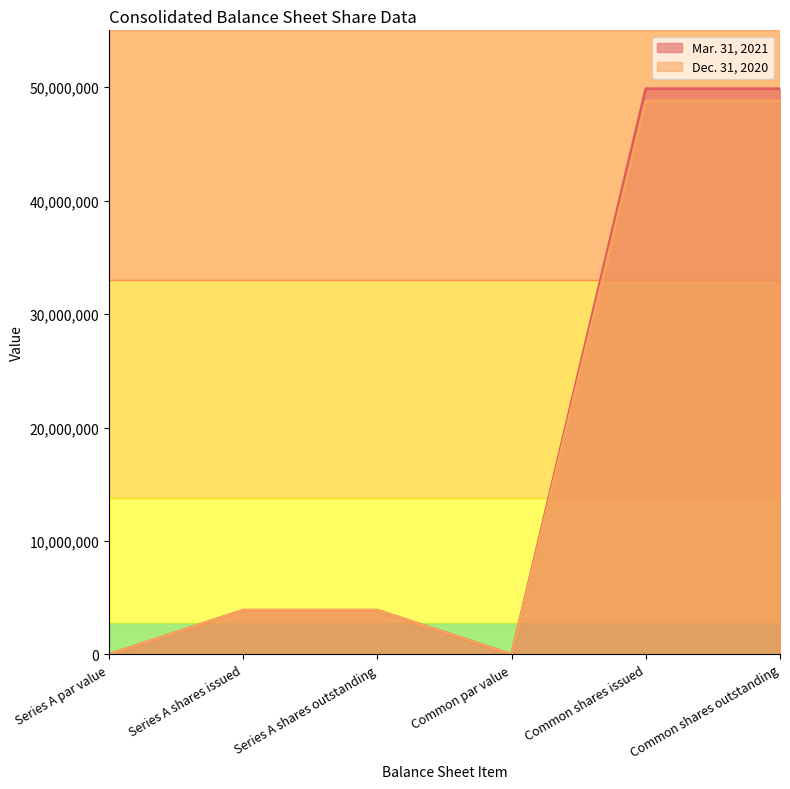

What are all the series names shown in the legend?

Mar. 31, 2021, Dec. 31, 2020